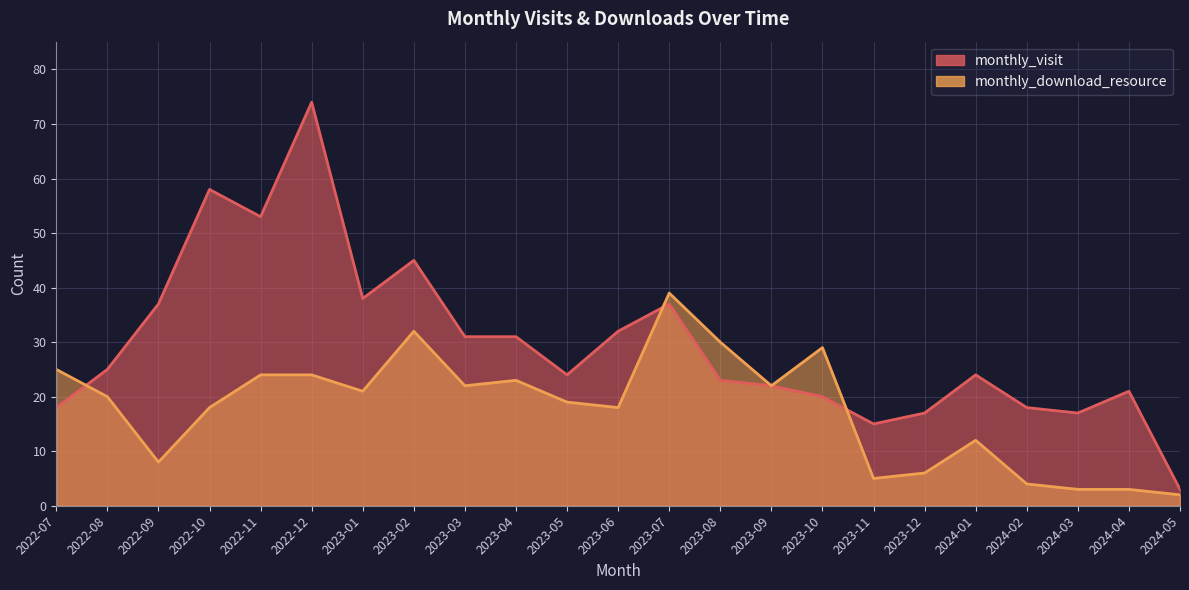

What is the lowest value of the monthly_visit series?

3